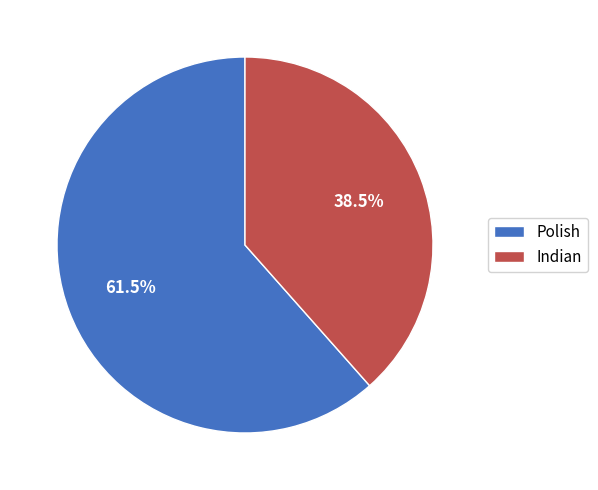

To the nearest percent, what is the average slice percentage?

50%